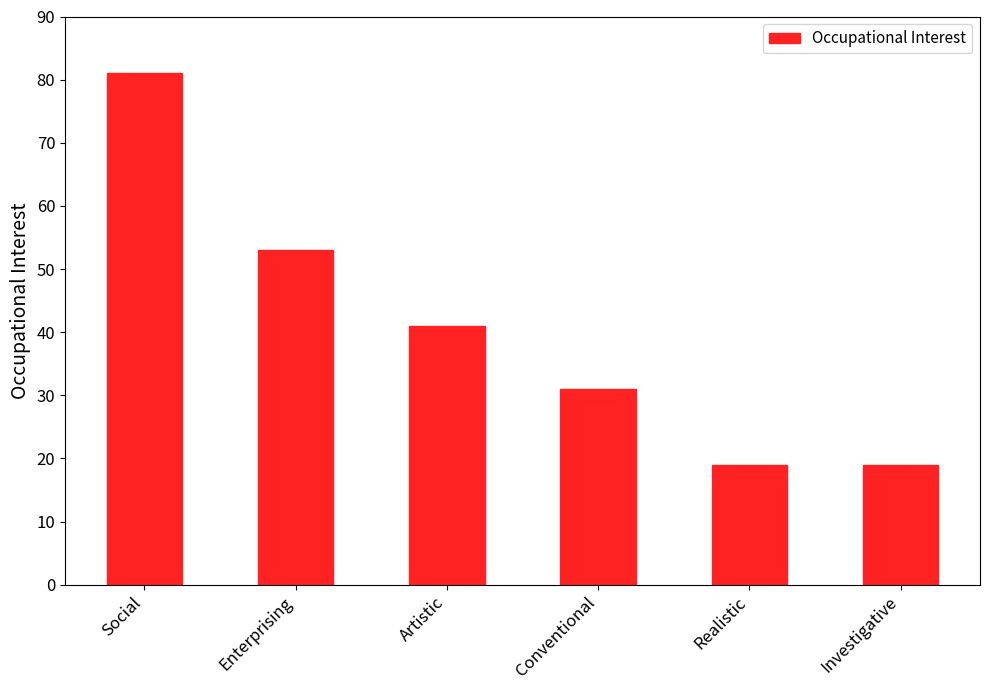

Where does the data first go above 41?

Social